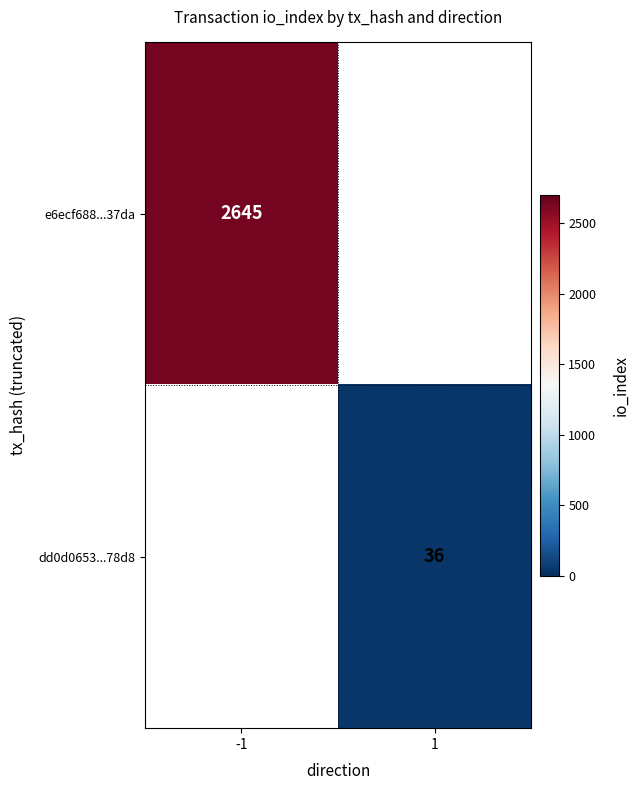

Which has a higher value, 1 or -1?

-1